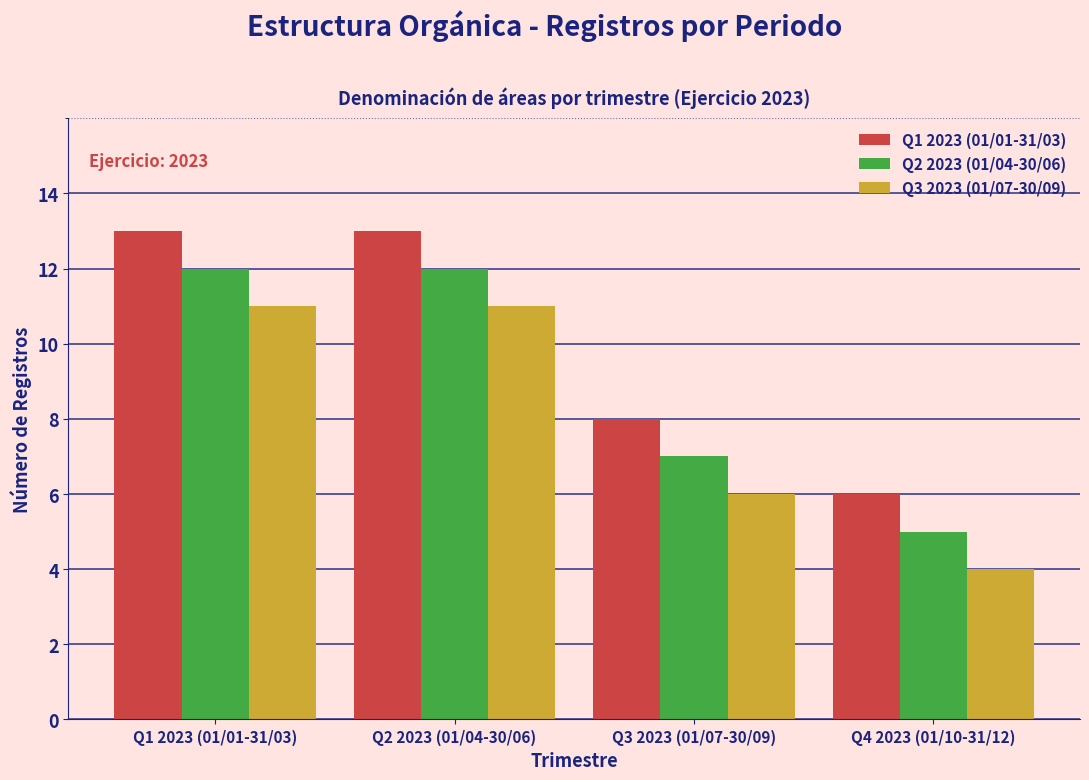

Reading left to right, list all the values displayed in this chart.

Q1 2023 (01/01-31/03): 13	13	8	6
Q2 2023 (01/04-30/06): 12	12	7	5
Q3 2023 (01/07-30/09): 11	11	6	4